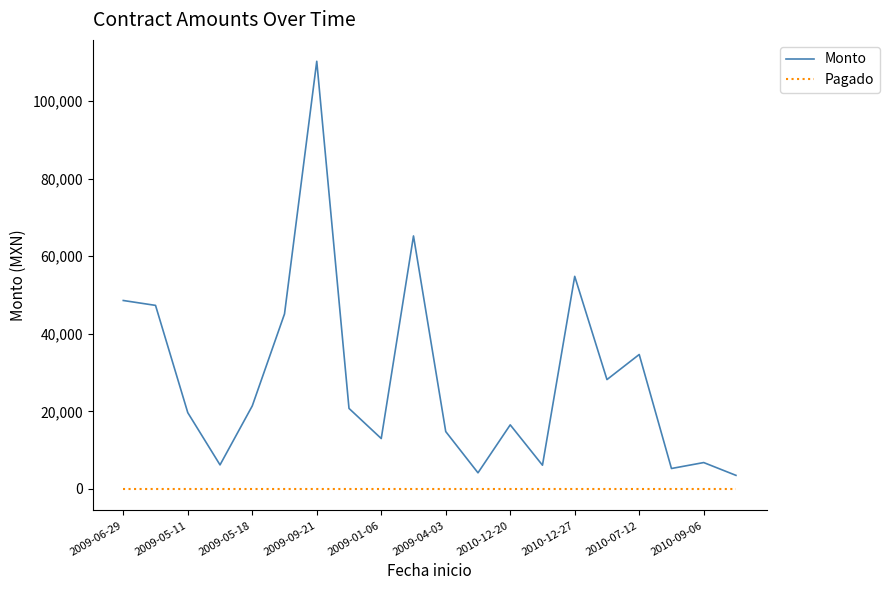

True or false: Pagado and Monto cross at least once.

False